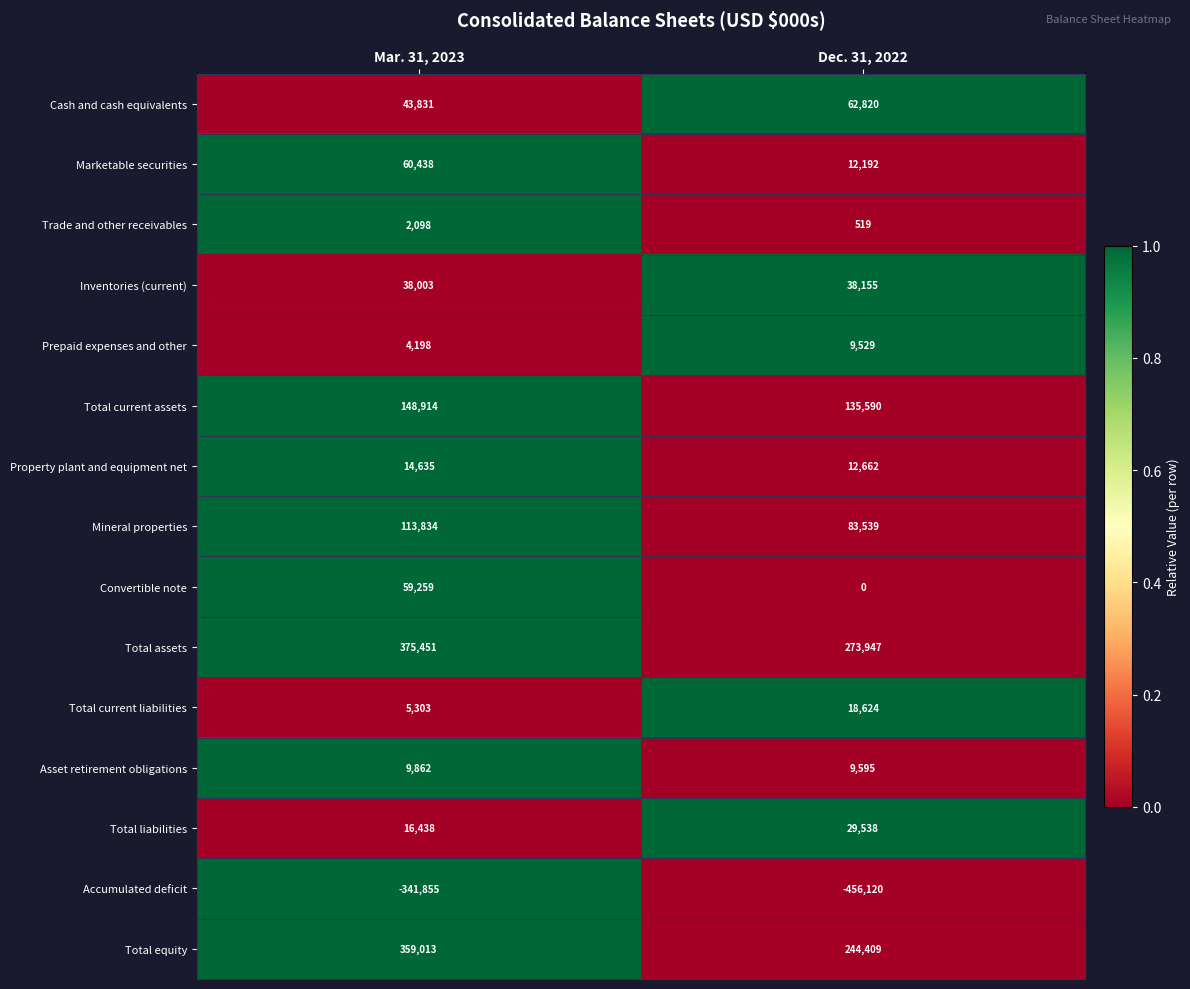

What is the difference between the Trade and other receivables values at Dec. 31, 2022 and Mar. 31, 2023?

1579